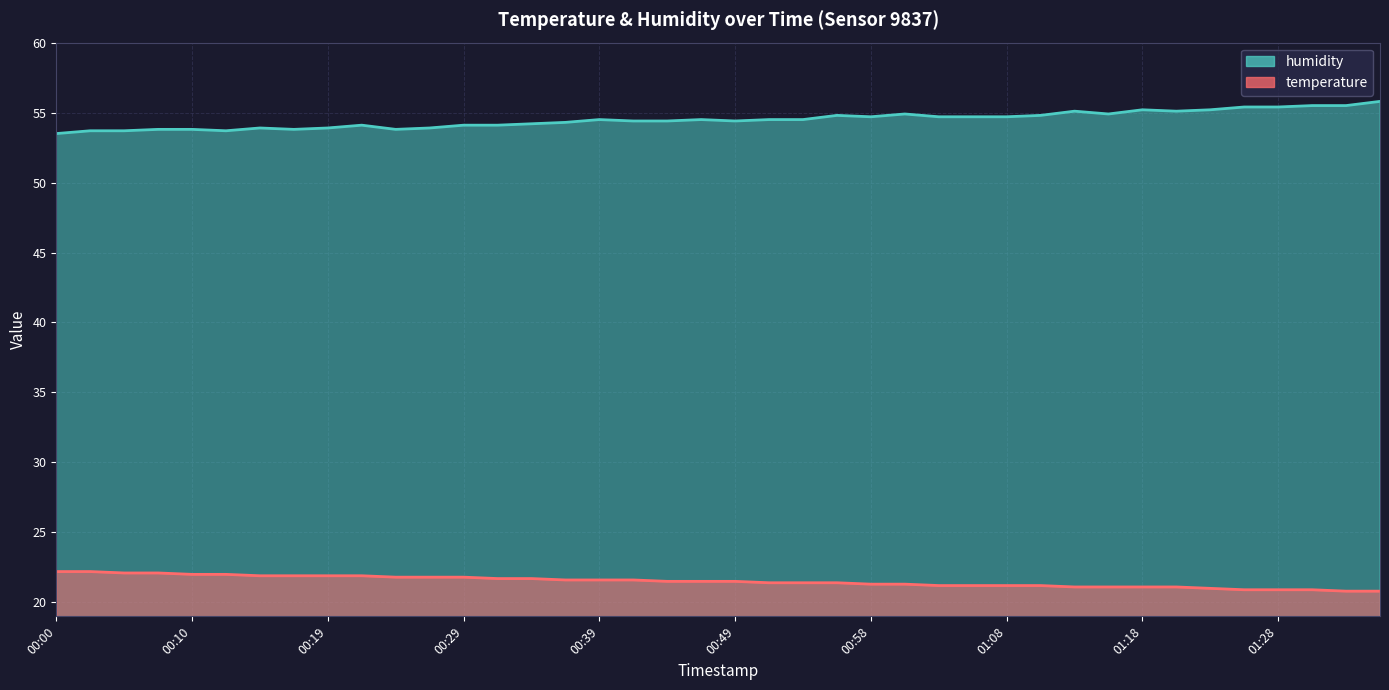

What are all the series names shown in the legend?

temperature, humidity